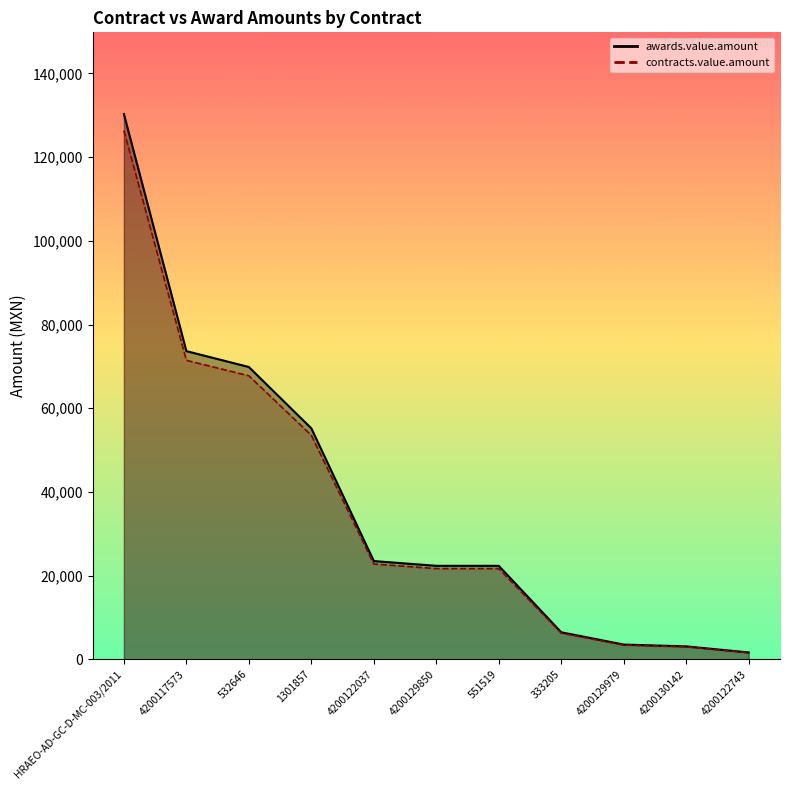

How many lines are shown in the chart?

2